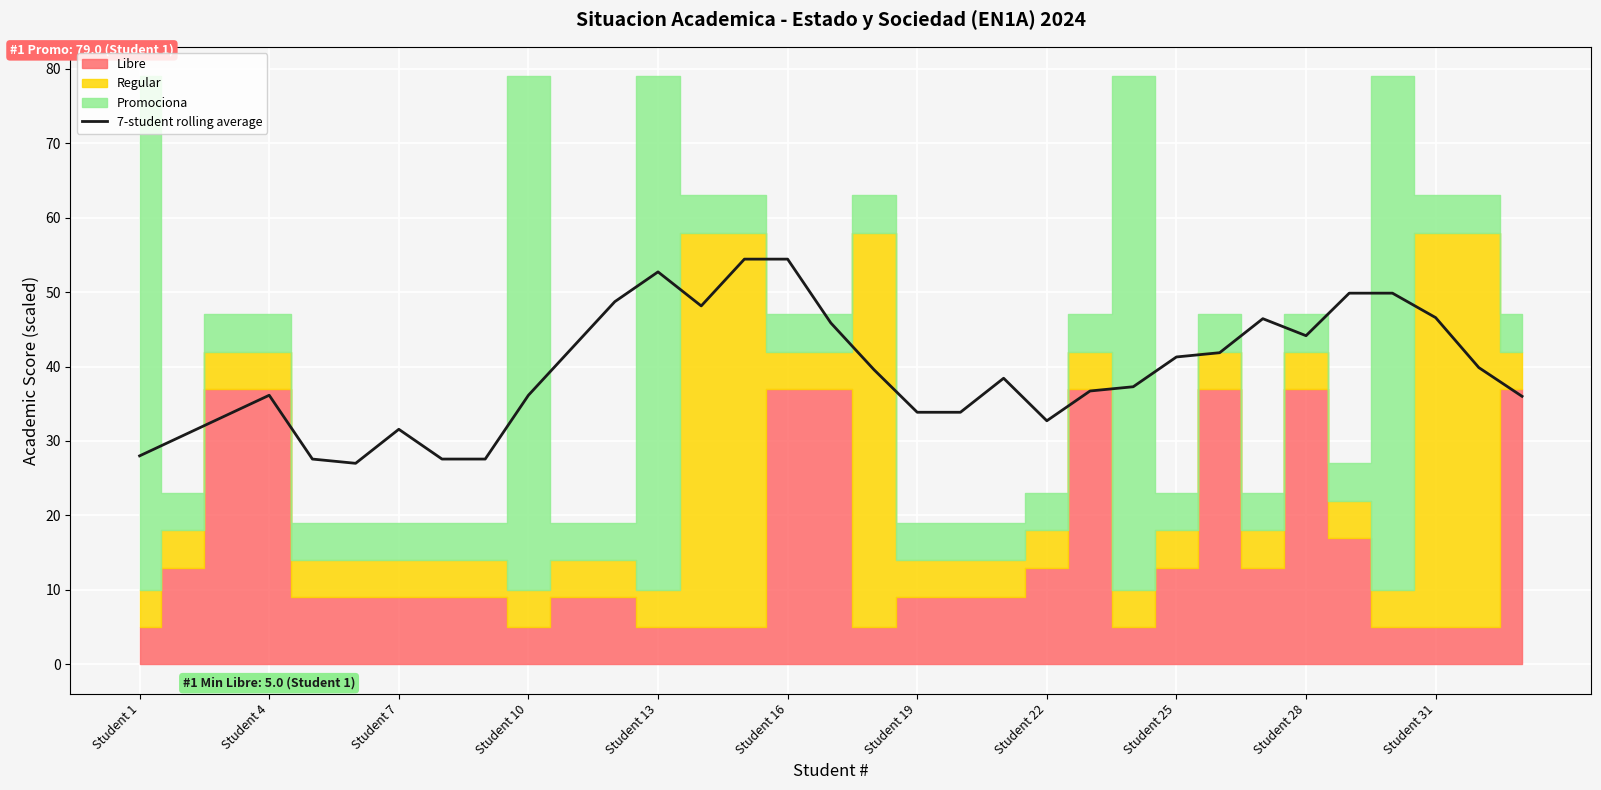

The chart shows a value of 41.9 at 25. True or false?

True